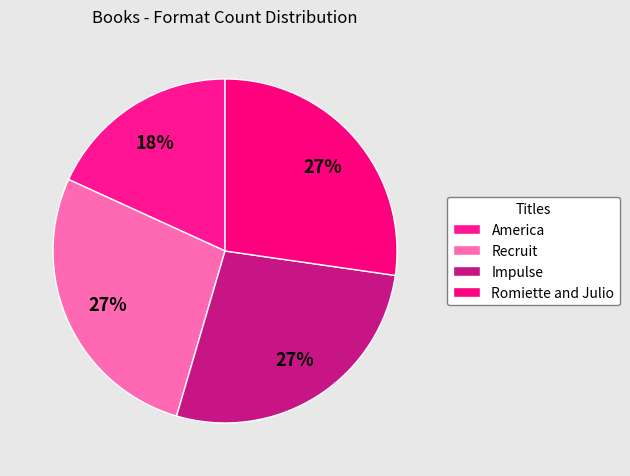

Combined, what portion of the pie is America and Impulse?

45.5%